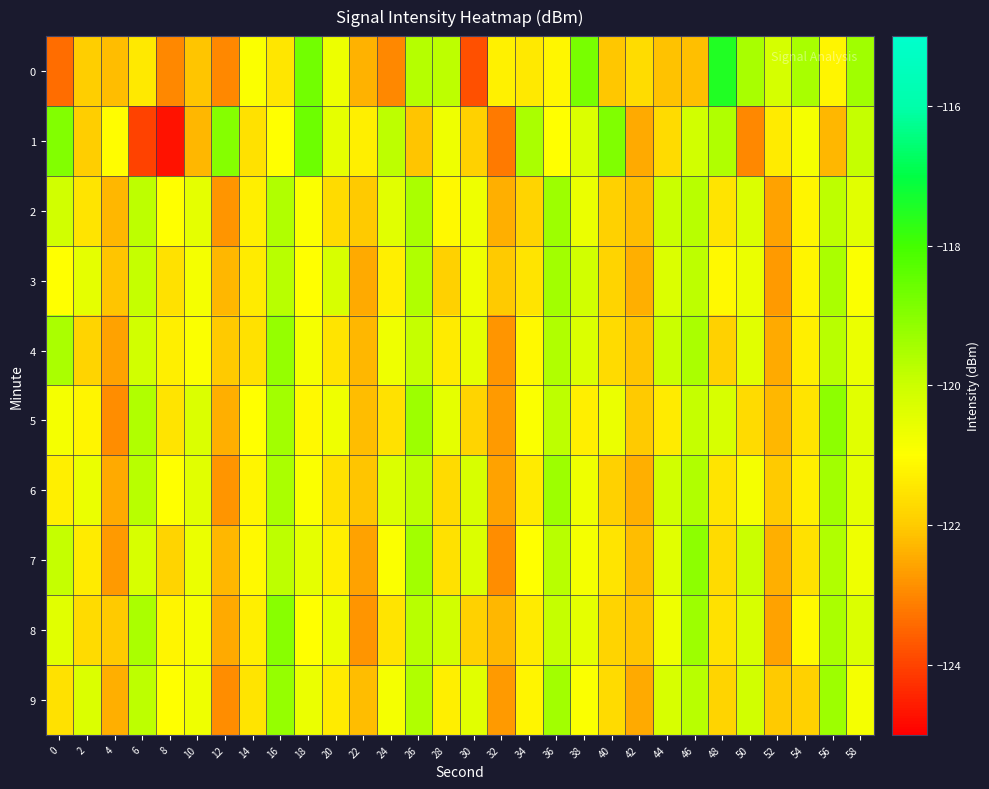

Which has a higher value, 56 or 48?

48